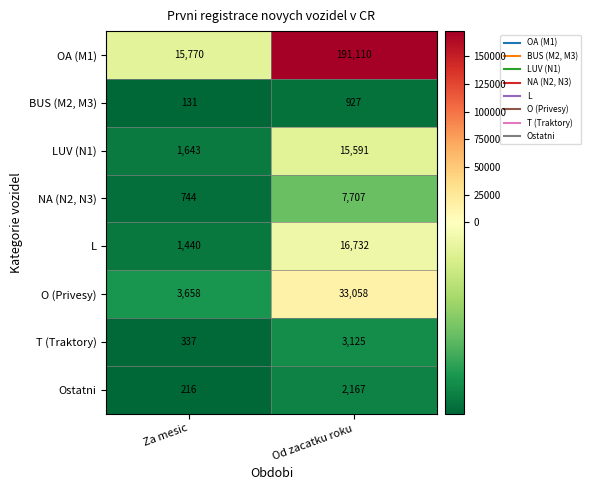

What is the difference between the highest and lowest values at Od zacatku roku?

190183